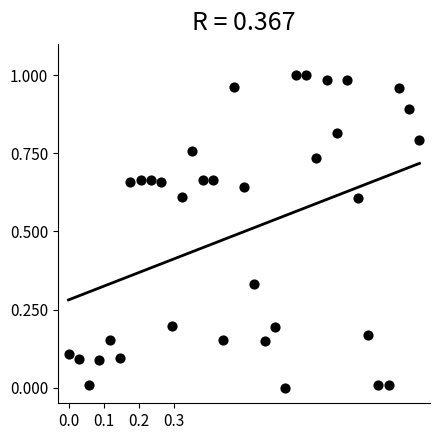

Count the number of points in this scatter plot.

35